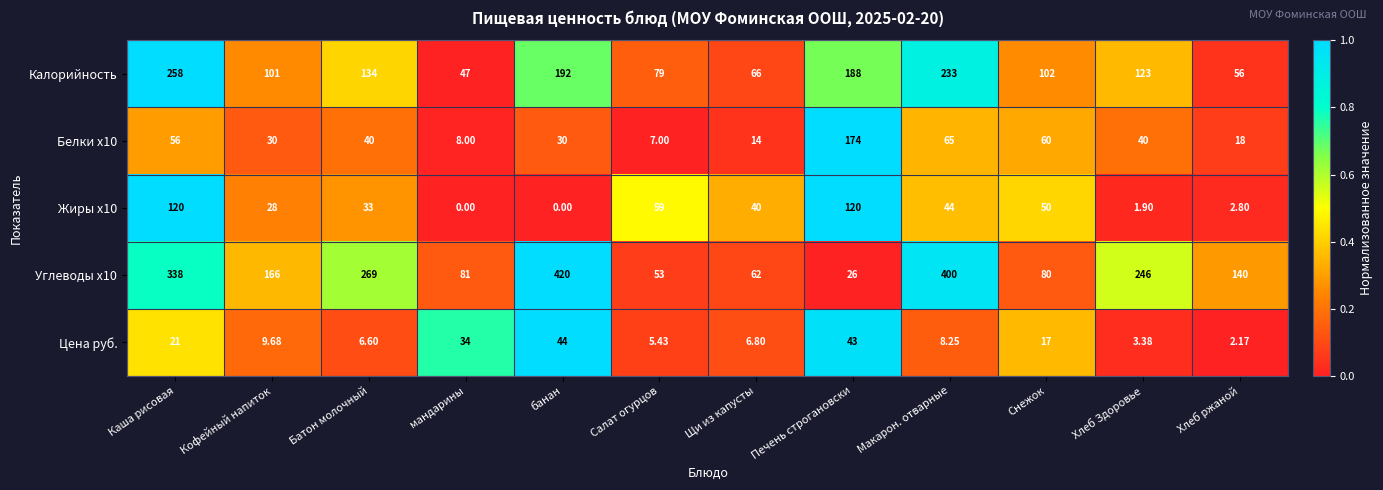

Which series has the largest total across all categories?

Углеводы x10